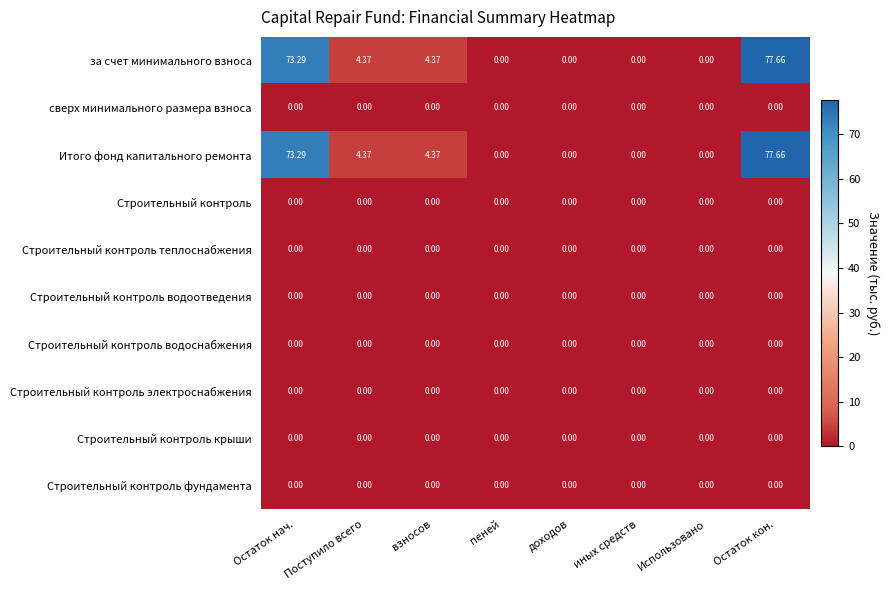

At which category is the sum across all series the highest?

Остаток кон.